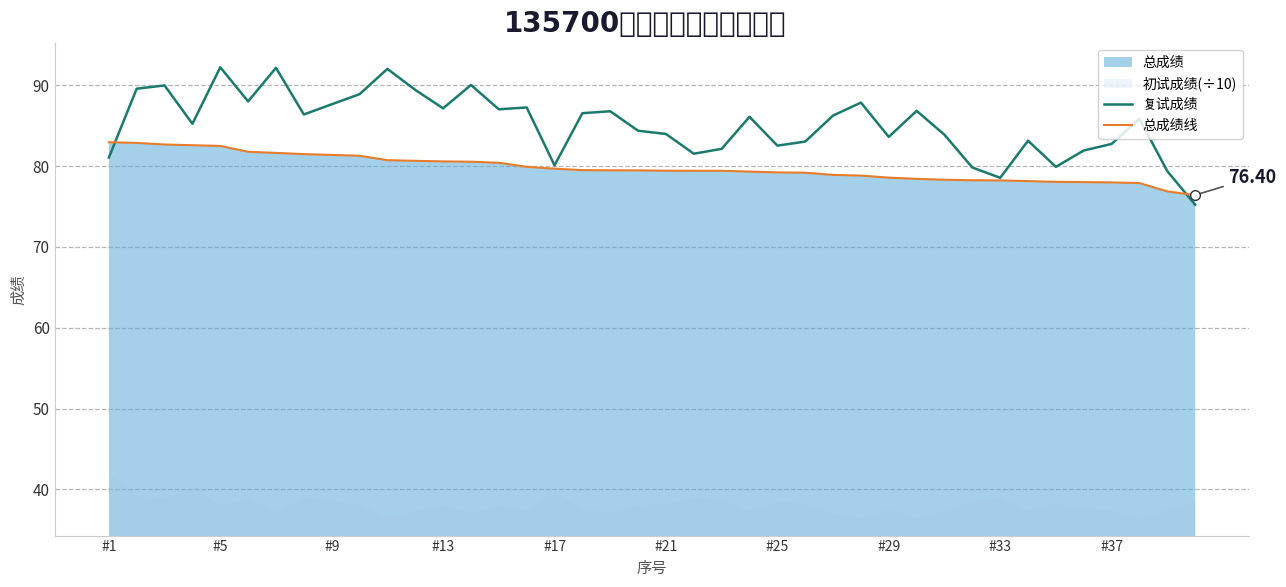

How many lines are shown in the chart?

2